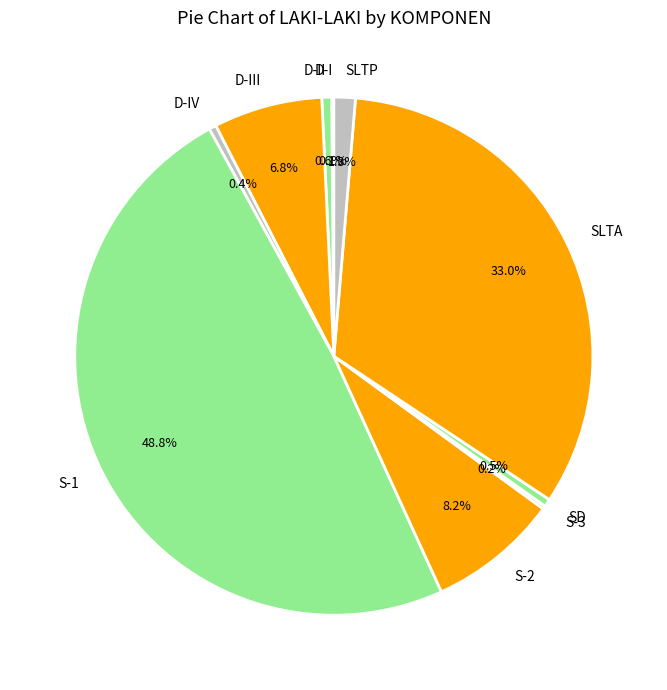

To the nearest percent, what is the average slice percentage?

10%